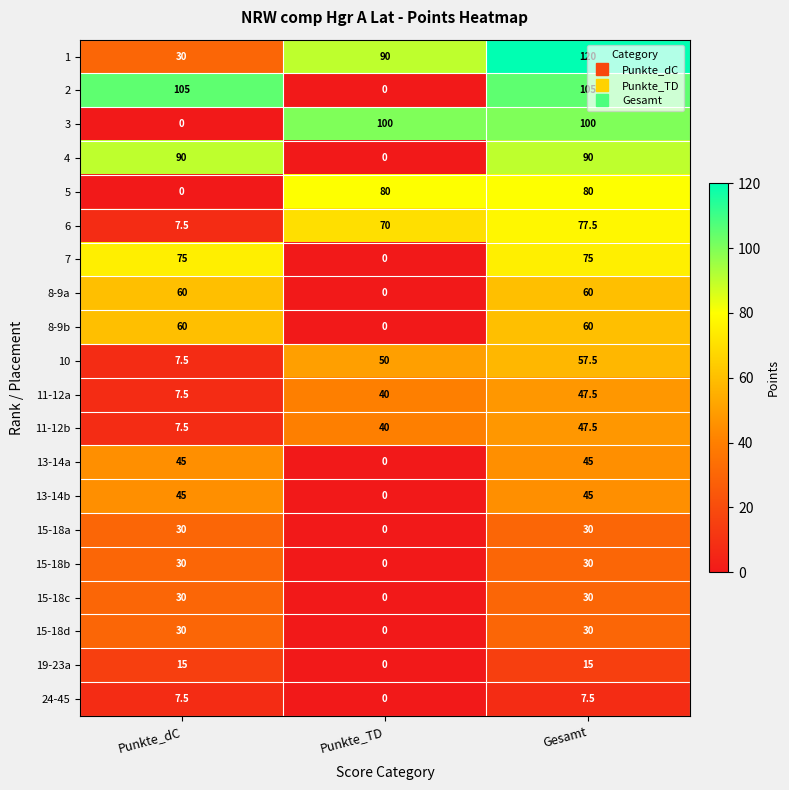

What is the difference between the highest and lowest values at Gesamt?

112.5